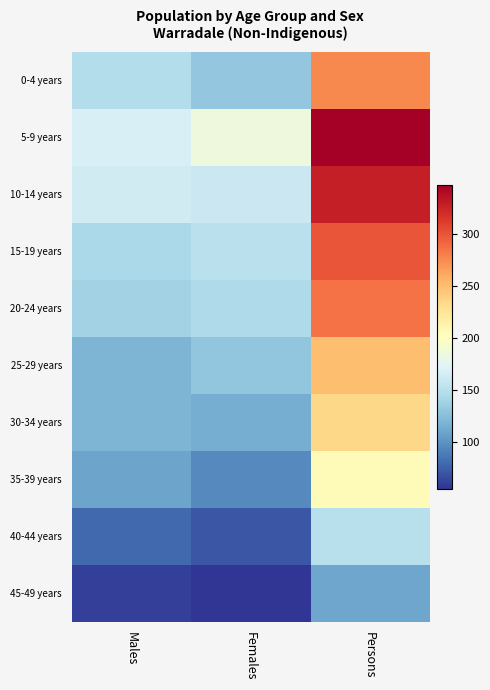

Reading left to right, list all the values displayed in this chart.

0-4 years: Males=148	Females=131	Persons=276
5-9 years: Males=169	Females=186	Persons=347
10-14 years: Males=164	Females=161	Persons=328
15-19 years: Males=143	Females=151	Persons=300
20-24 years: Males=139	Females=145	Persons=286
25-29 years: Males=120	Females=130	Persons=250
30-34 years: Males=120	Females=115	Persons=235
35-39 years: Males=109	Females=95	Persons=205
40-44 years: Males=80	Females=70	Persons=150
45-49 years: Males=60	Females=55	Persons=110